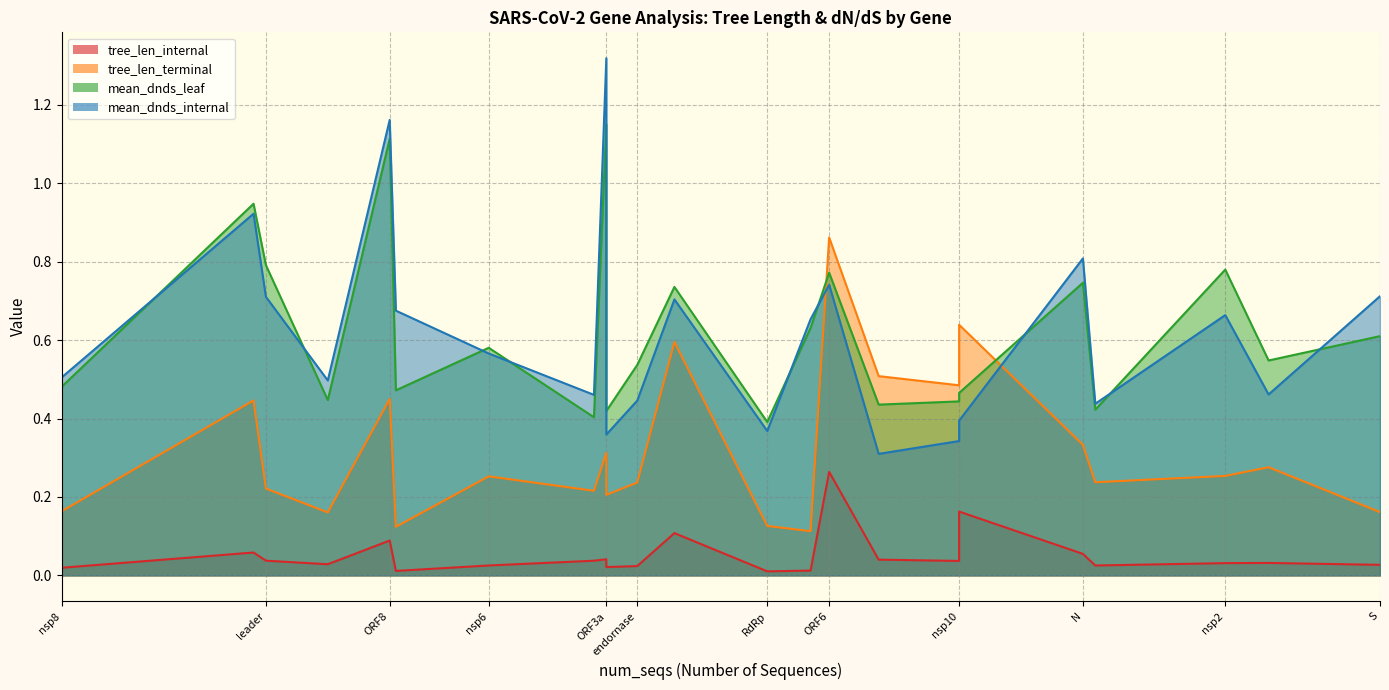

What is the value of the mean_dnds_internal point at the 9th from the left?

0.3